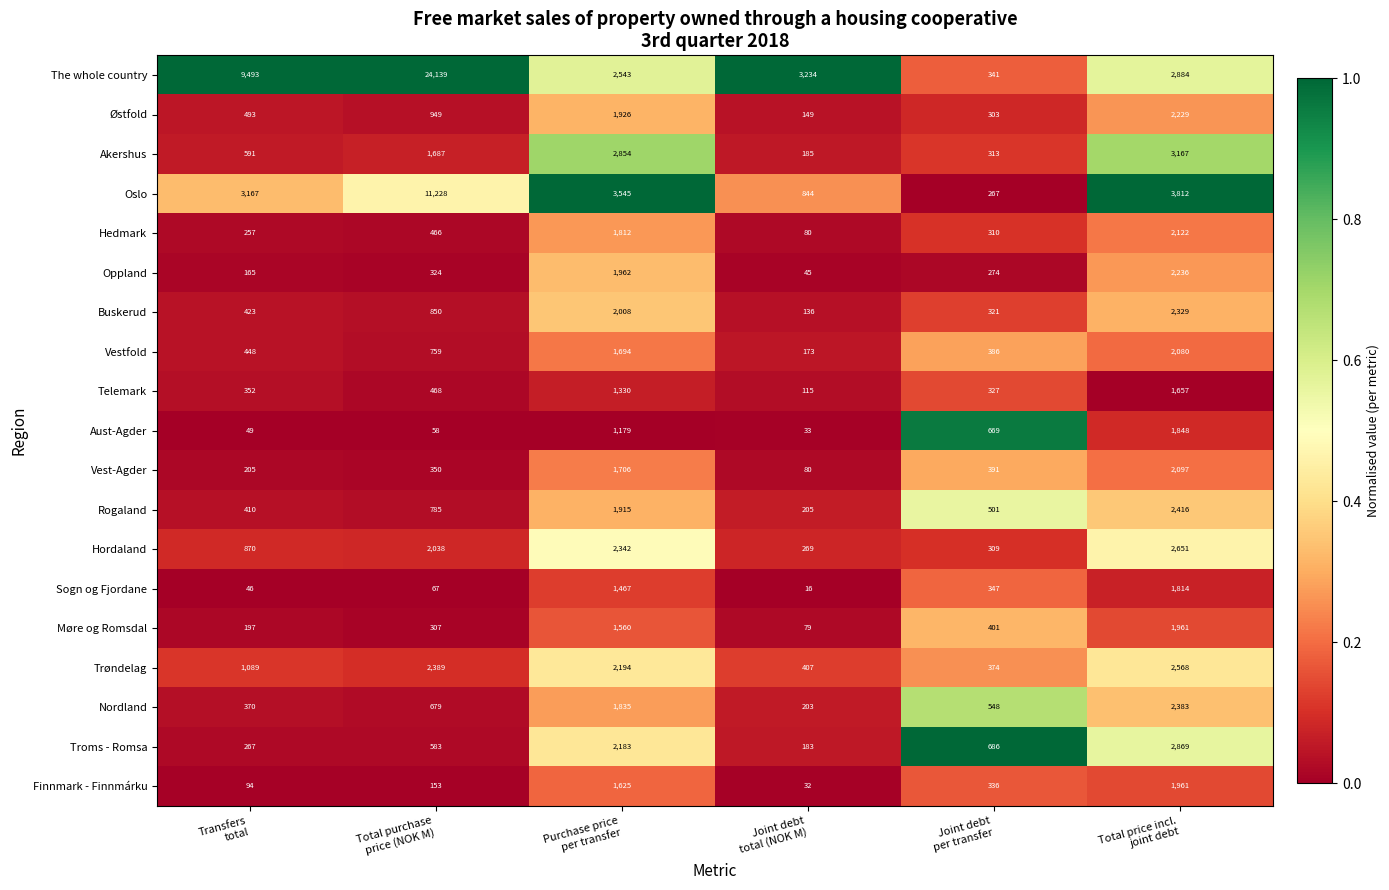

What is the average value of the Østfold series?

1008